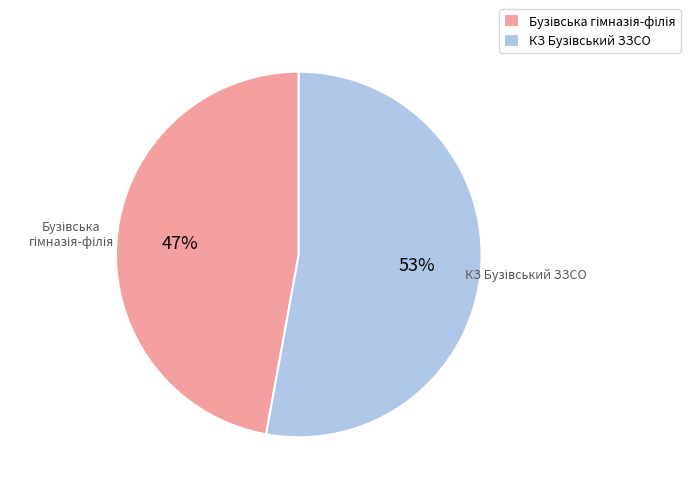

Is there a majority slice in this chart?

Yes